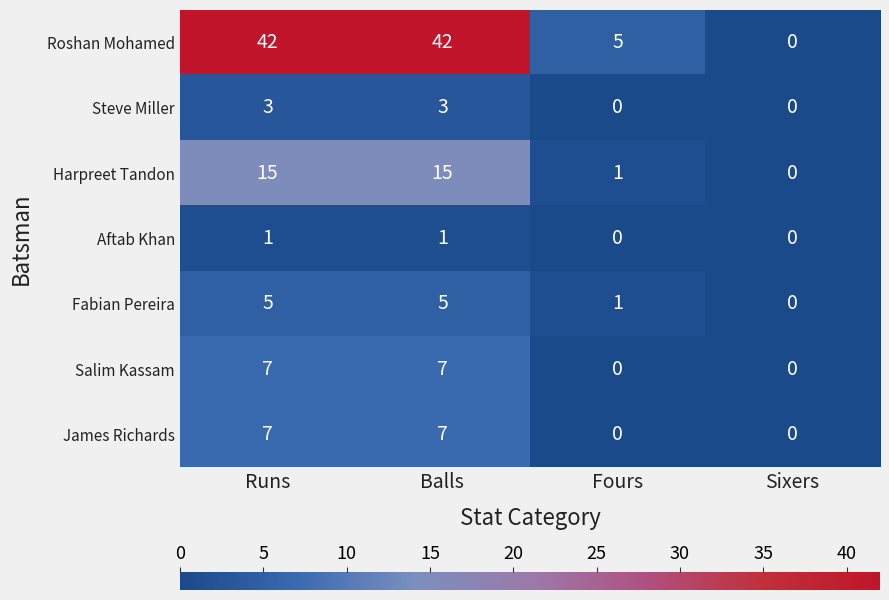

Reading right to left, what are all the values shown in this chart?

Roshan Mohamed: 0	5	42	42
Steve Miller: 0	0	3	3
Harpreet Tandon: 0	1	15	15
Aftab Khan: 0	0	1	1
Fabian Pereira: 0	1	5	5
Salim Kassam: 0	0	7	7
James Richards: 0	0	7	7